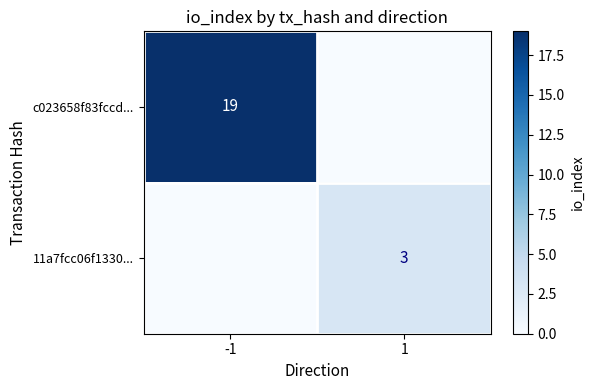

The value of 11a7fcc06f1330... at 1 is 4. True or false?

False